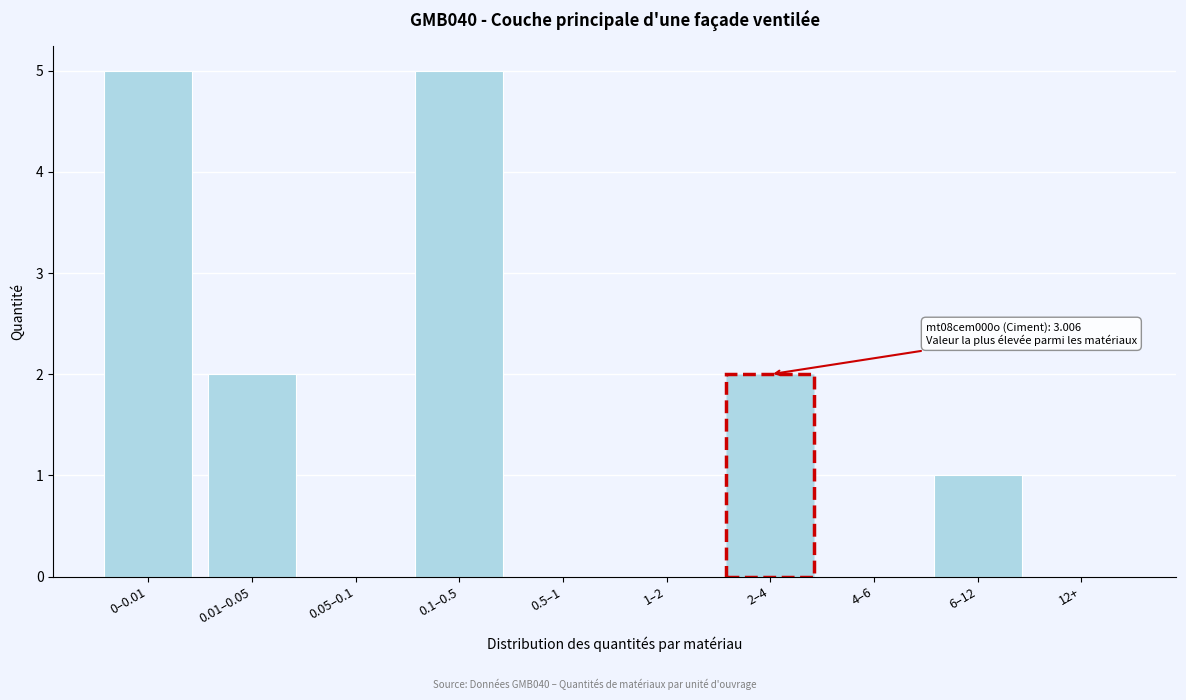

Reading left to right, transcribe all the data shown in this chart.

0–0.01=5	0.01–0.05=2	0.05–0.1=0	0.1–0.5=5	0.5–1=0	1–2=0	2–4=2	4–6=0	6–12=1	12+=0